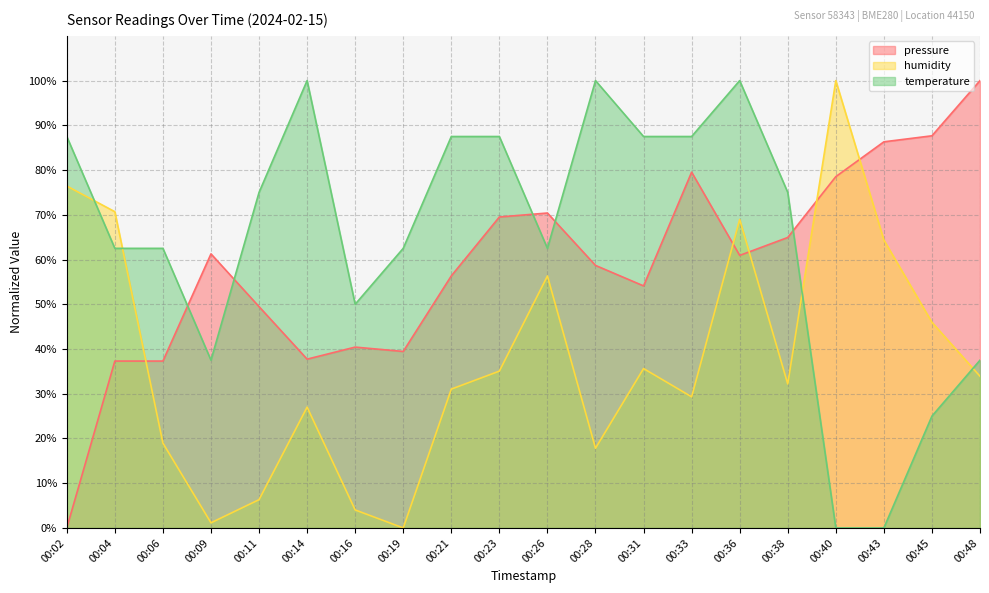

Is it true that pressure equals 37.3 at 00:04?

True